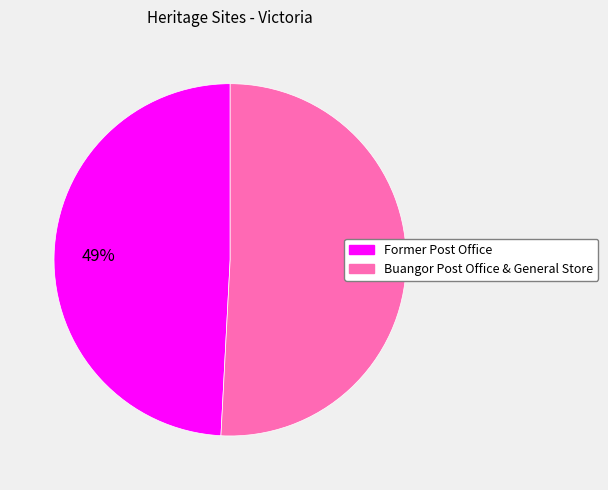

Count the number of slices in the pie.

2